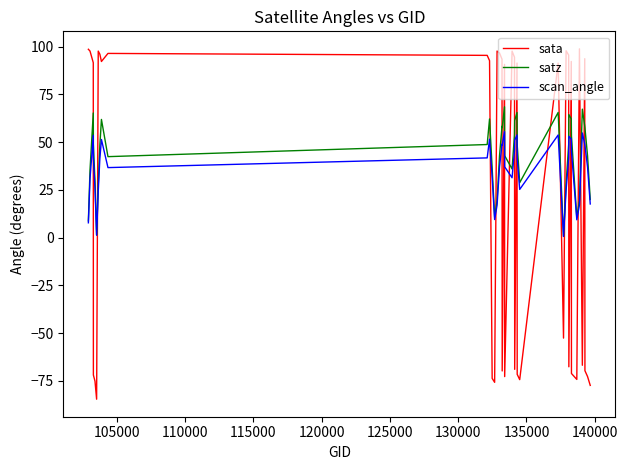

Which series ends up on top after the final intersection of satz and sata?

satz